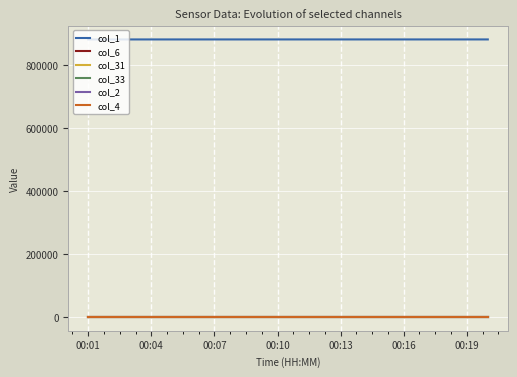

Does the chart display data point markers on the line(s)?

No